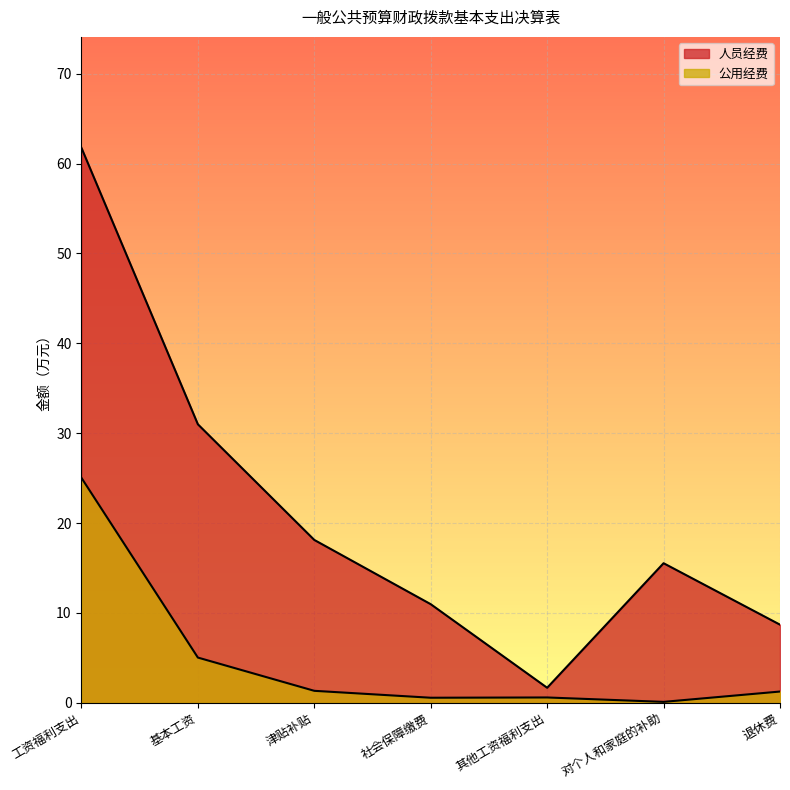

What is the label of the 5th point from the left?

其他工资福利支出